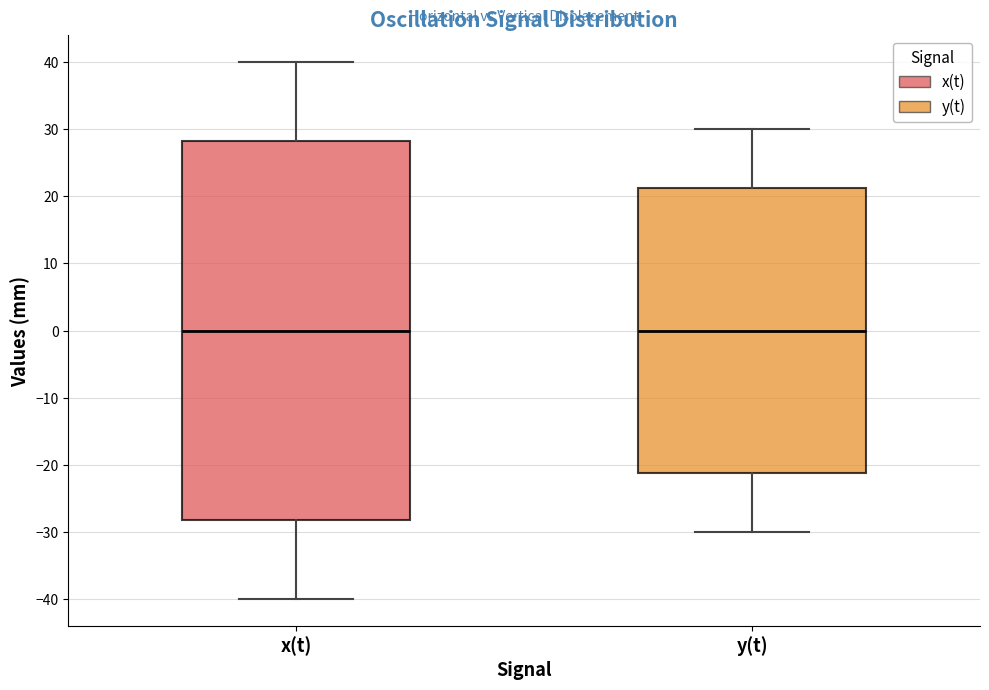

Reading left to right, read every box against the y-axis: the position of its median line, the range the box covers, and the ends of its whiskers. The values are not printed on the chart, so give them approximately, as read against the axis.

x(t): median 0, box -28 to 28, whiskers -40 to 40
y(t): median 0, box -21 to 21, whiskers -30 to 30